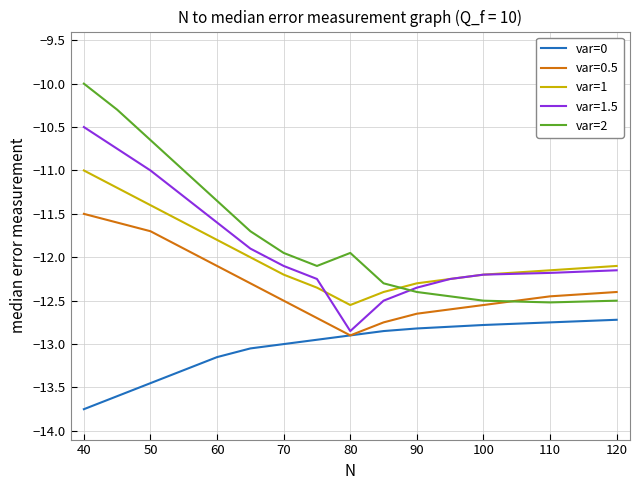

After their last crossing, which series has the higher values: var=1 or var=2?

var=1